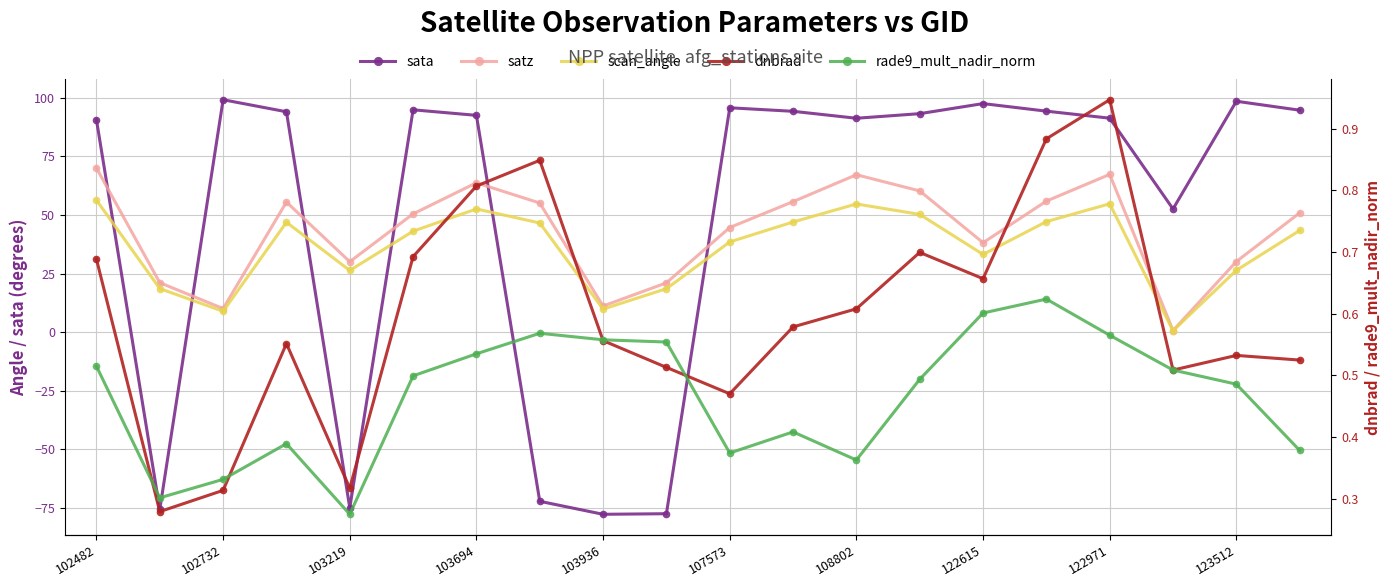

Rank the series by their maximum value, from highest to lowest.

sata, satz, scan_angle, dnbrad, rade9_mult_nadir_norm